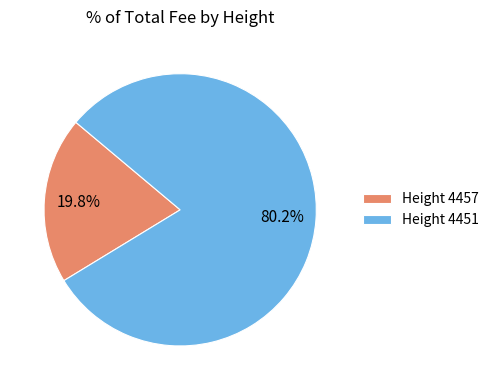

Which slice is the largest?

Height 4451